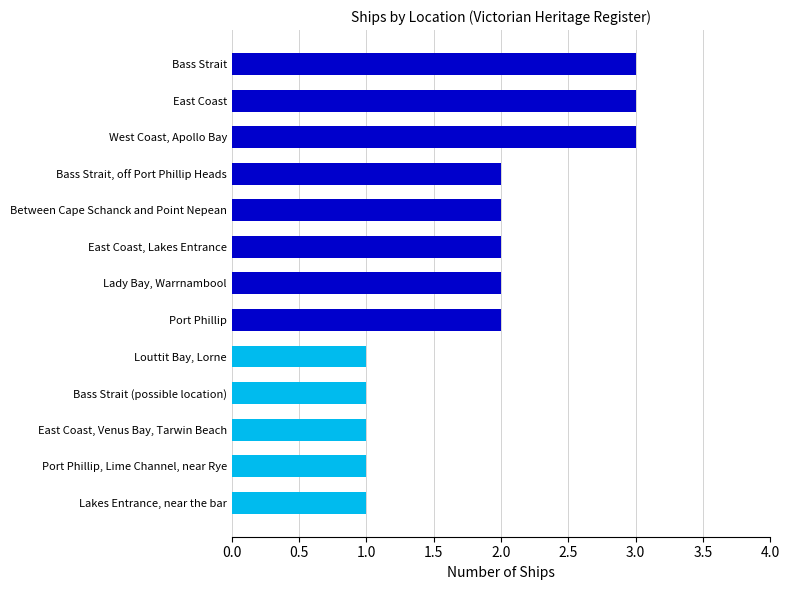

Approximately how many times larger is the value at Lakes Entrance, near the bar compared to East Coast, Venus Bay, Tarwin Beach?

1.0